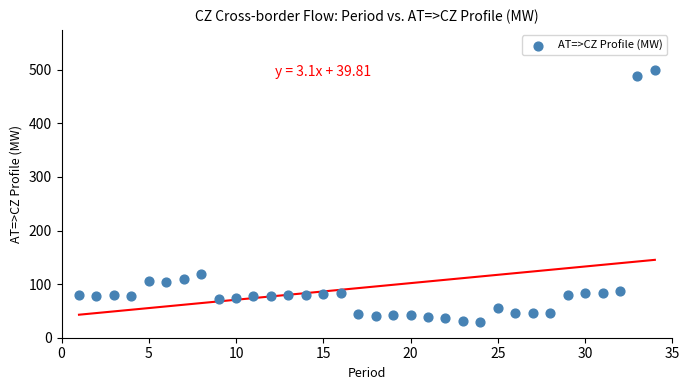

What is the range of X values (max minus min)?

33.0